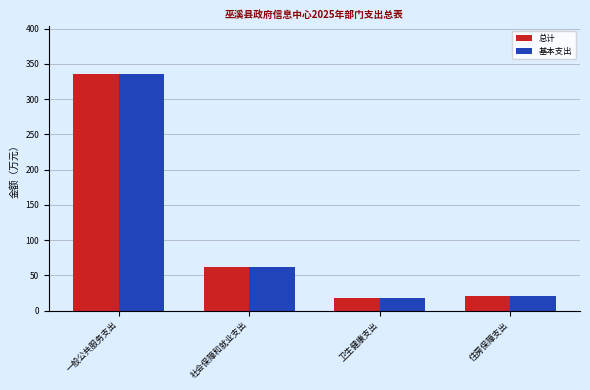

At how many categories does at least one series exceed 92?

1